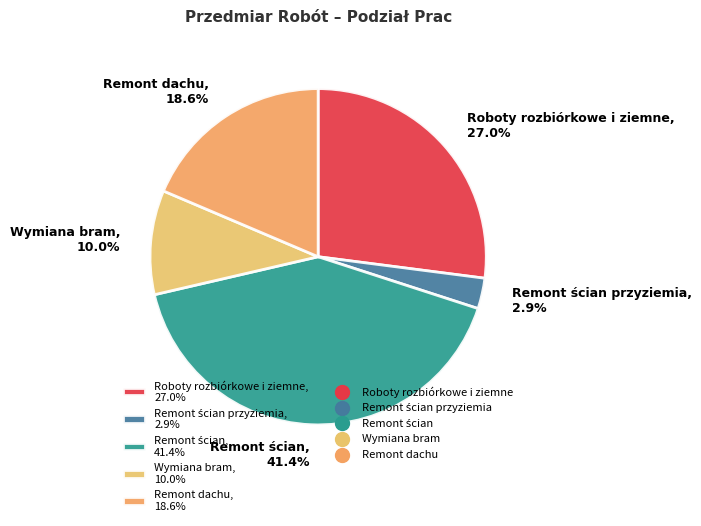

Does any single category account for the majority?

No